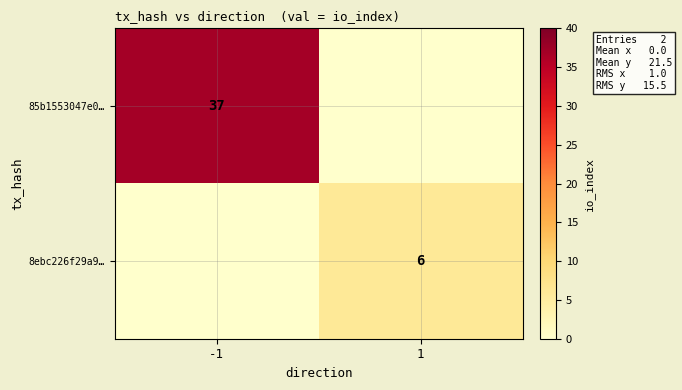

True or false: 85b1553047e0… has a value of 37 at -1.

True